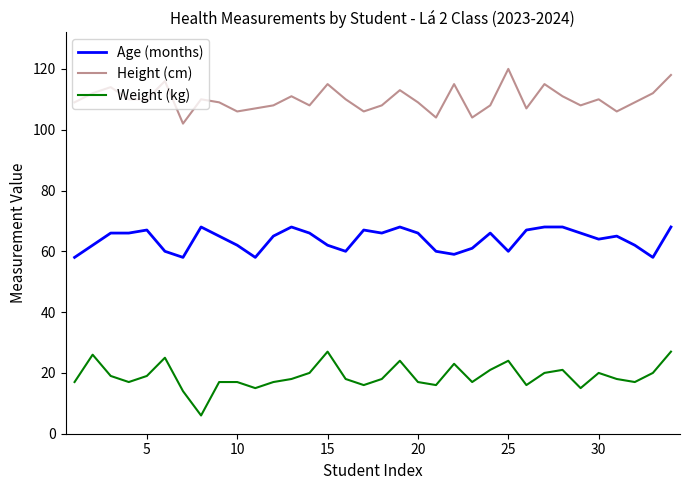

What is the difference between the maximum and minimum values in the Age (months) series?

10